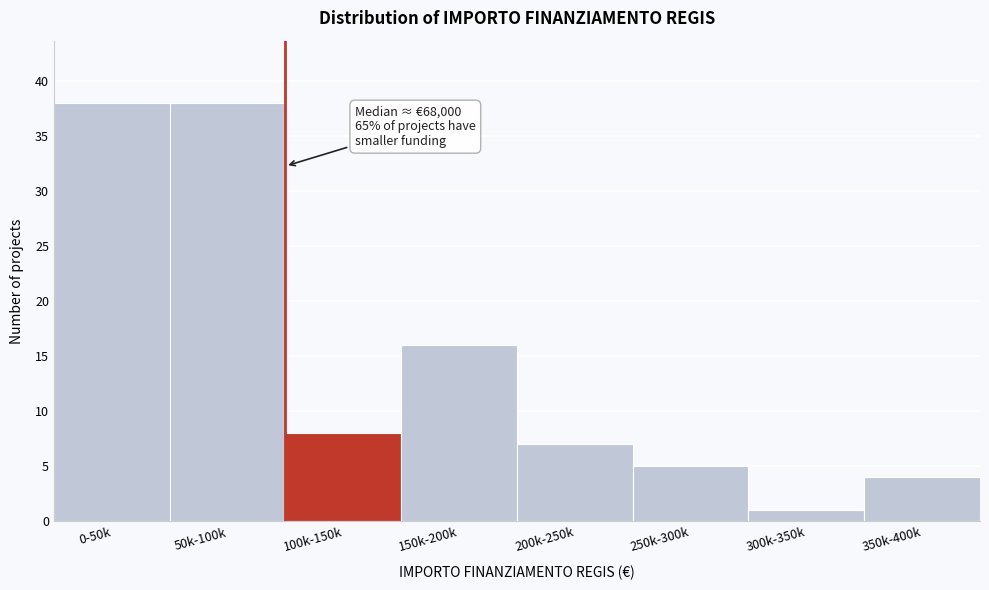

Reading right to left, extract all data points from this chart.

350k-400k=4	300k-350k=1	250k-300k=5	200k-250k=7	150k-200k=16	100k-150k=8	50k-100k=38	0-50k=38